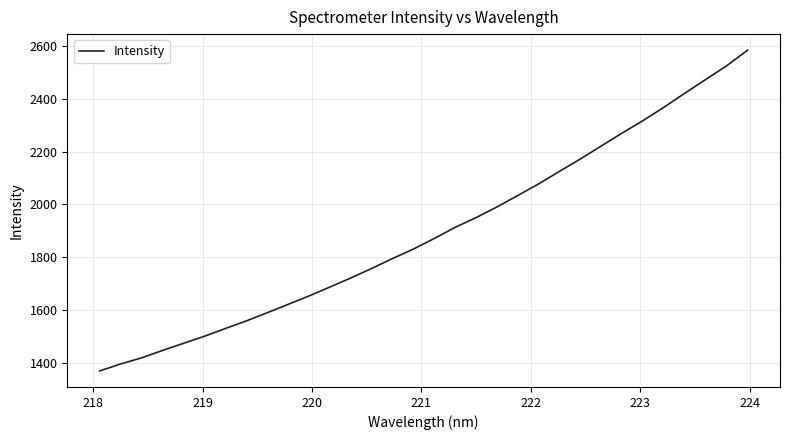

Count the number of values greater than 1870.

16